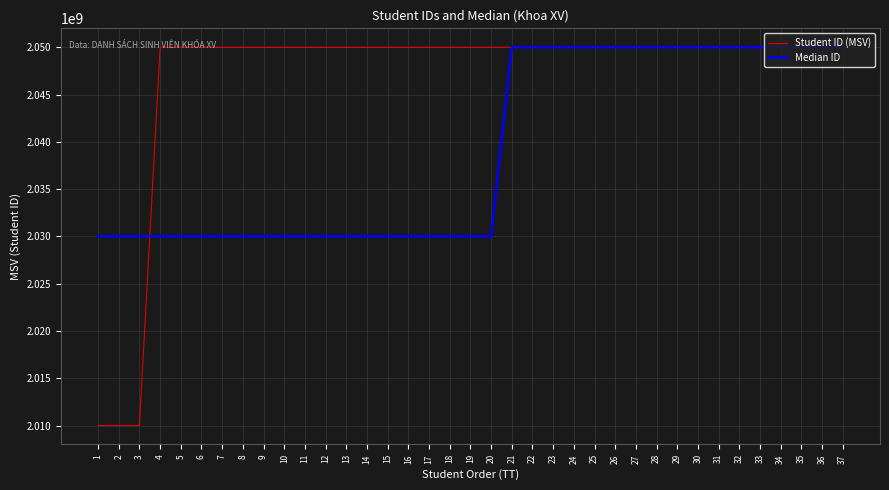

Which series has the largest range (max minus min)?

Student ID (MSV)